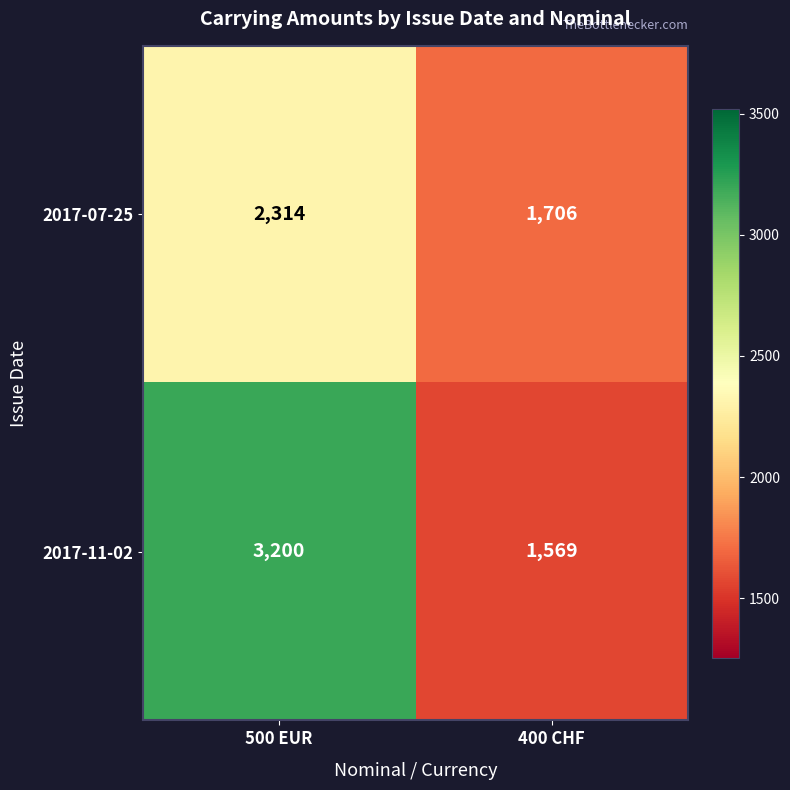

How many distinct data groups are displayed?

2